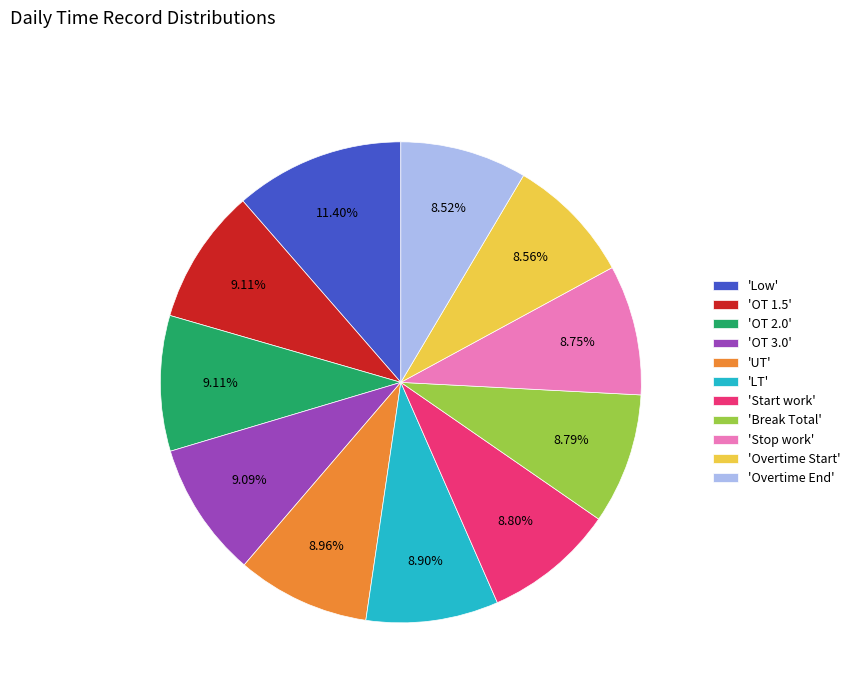

How many slices are in this pie chart?

11